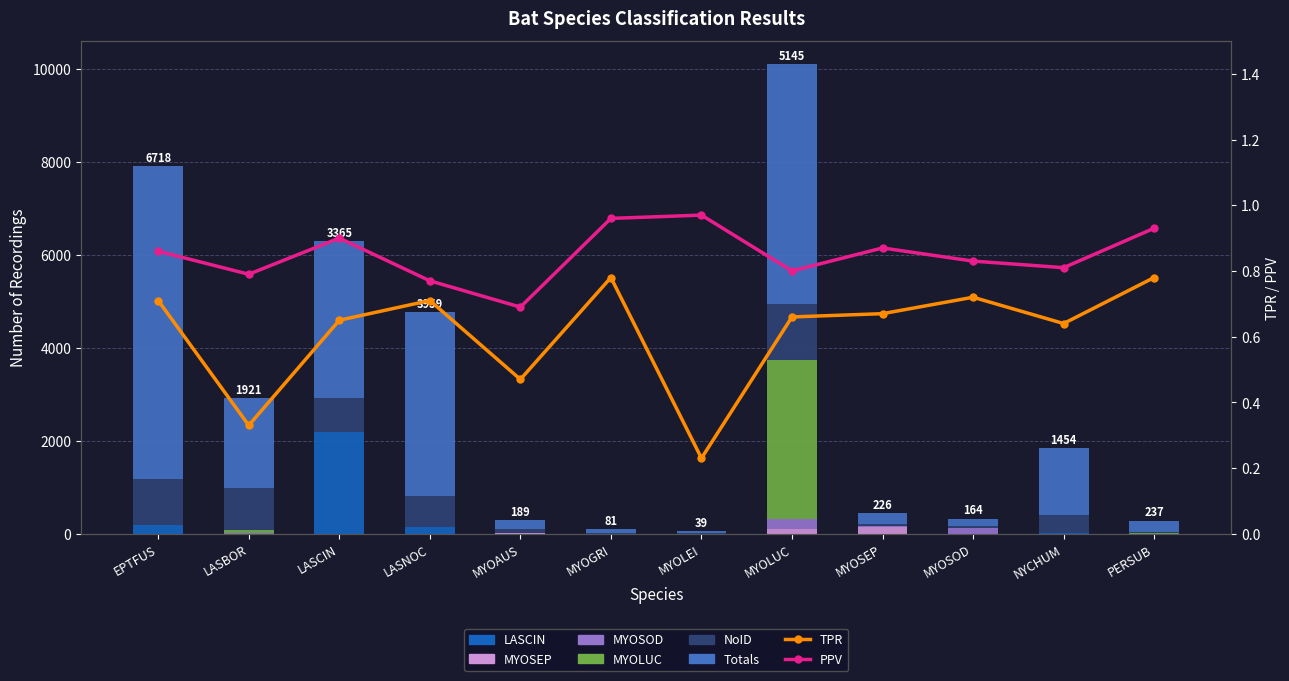

List the series in order of their peak value, highest first.

Totals, MYOLUC, LASCIN, NoID, MYOSOD, MYOSEP